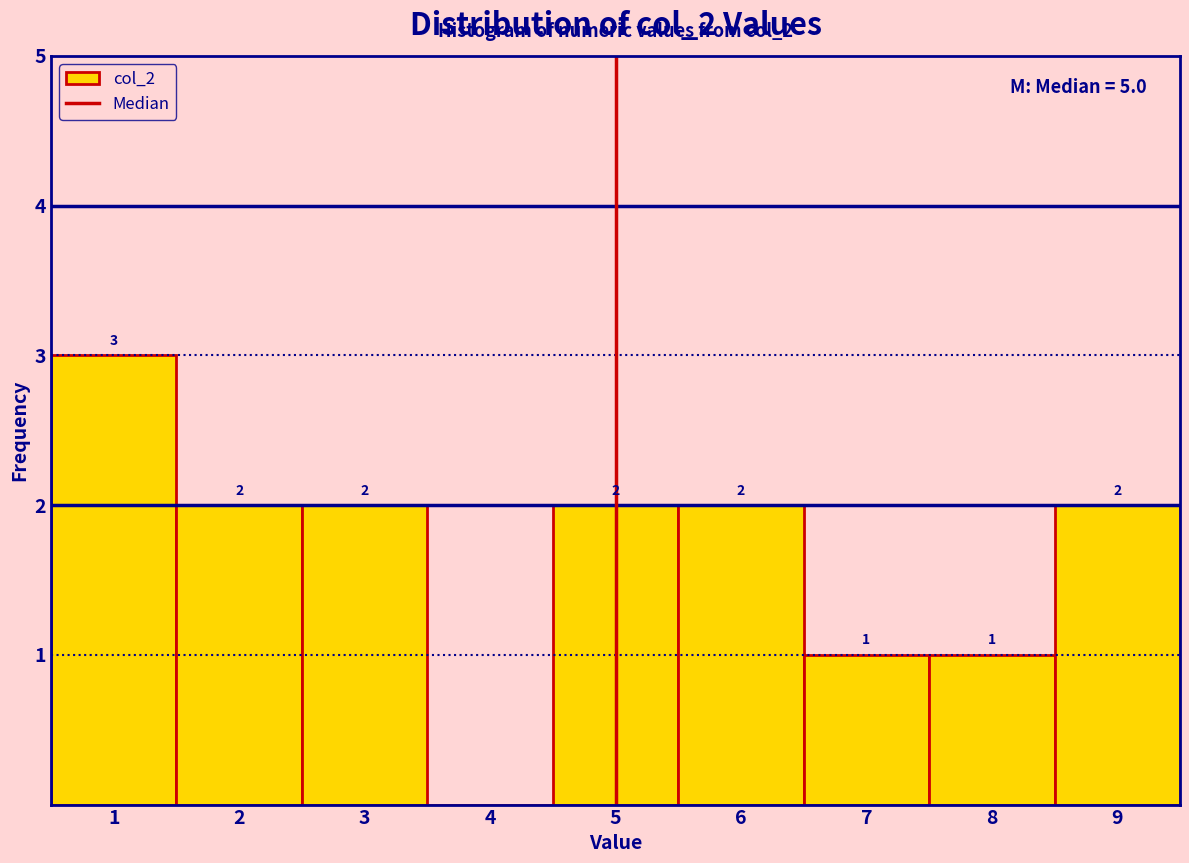

Over which range of the x-axis is the bar tallest?

0.5 to 1.5